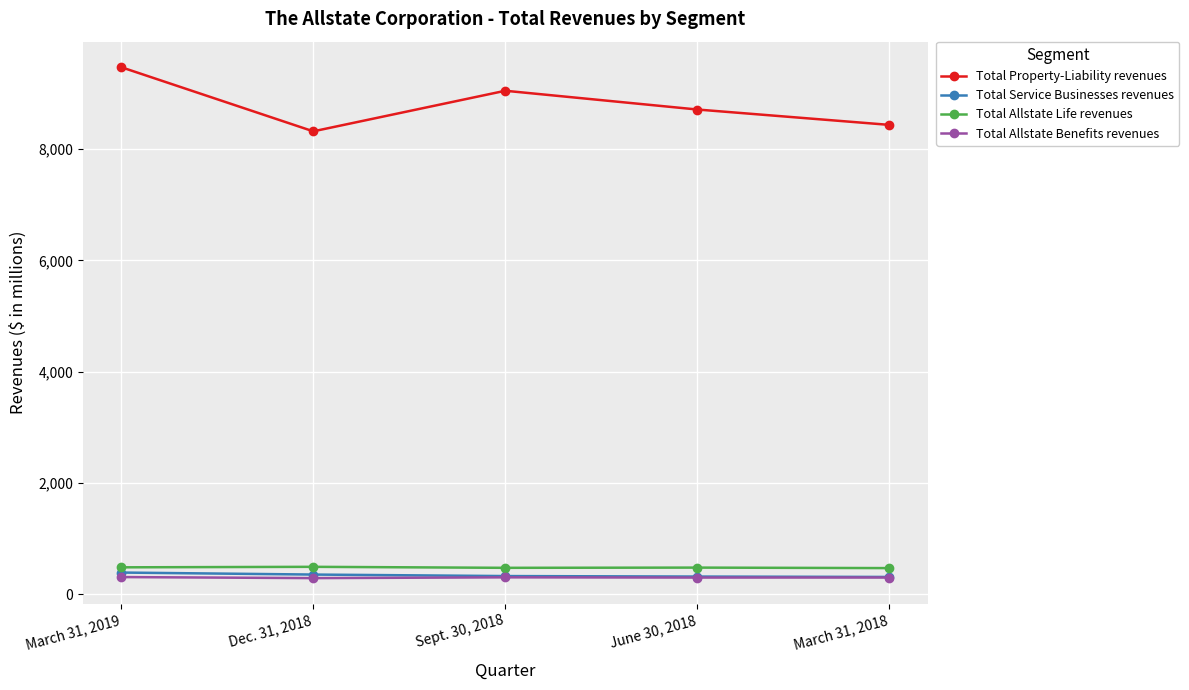

How many values in the Total Allstate Benefits revenues series are below 303?

2